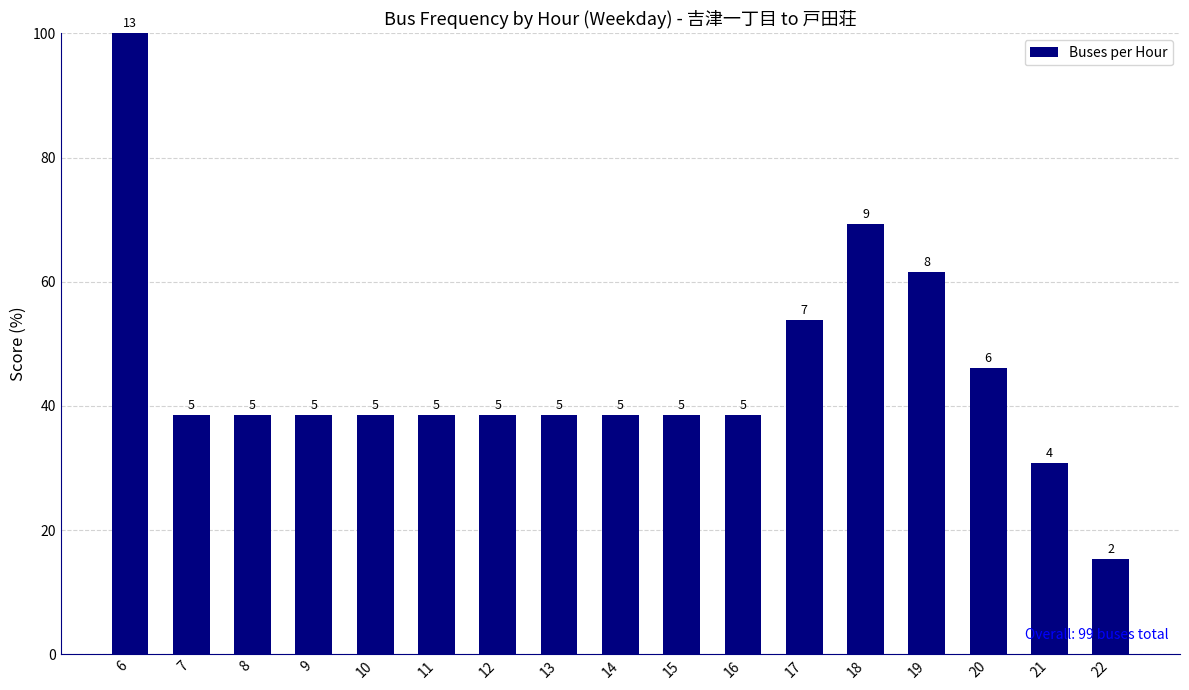

At which category does the chart reach its peak across all series?

6